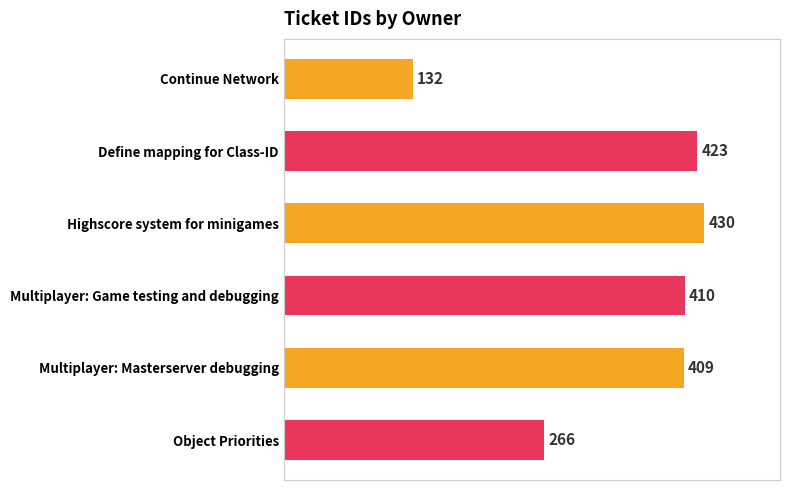

How many categories are shown in the chart?

6